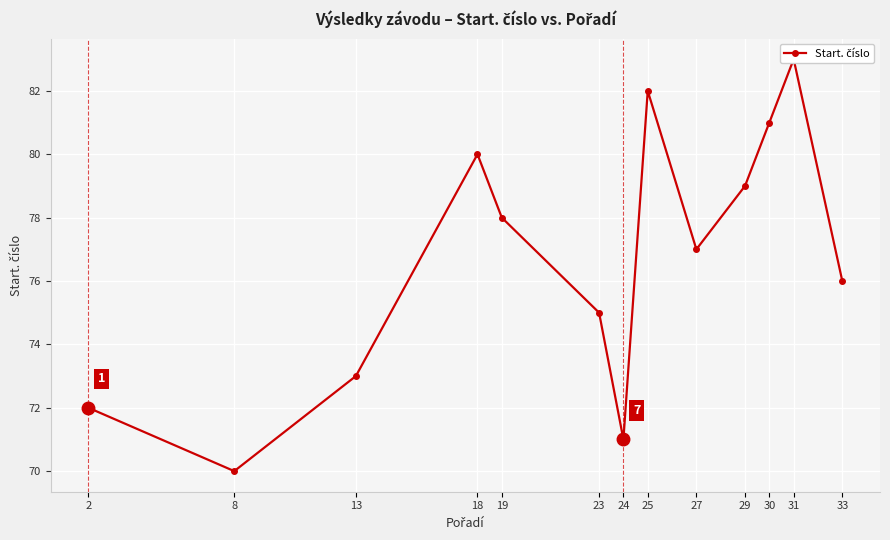

The chart shows a value of 82 at 25. True or false?

True